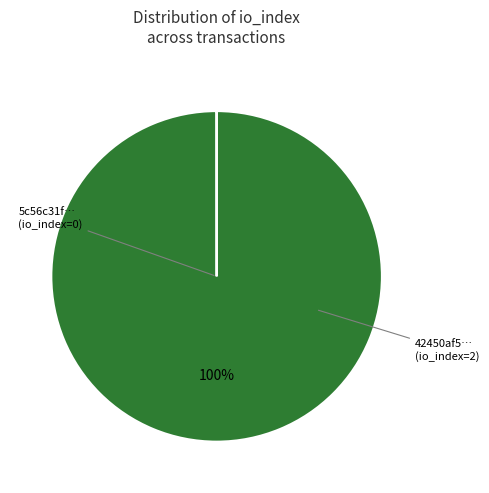

Is there a majority slice in this chart?

Yes